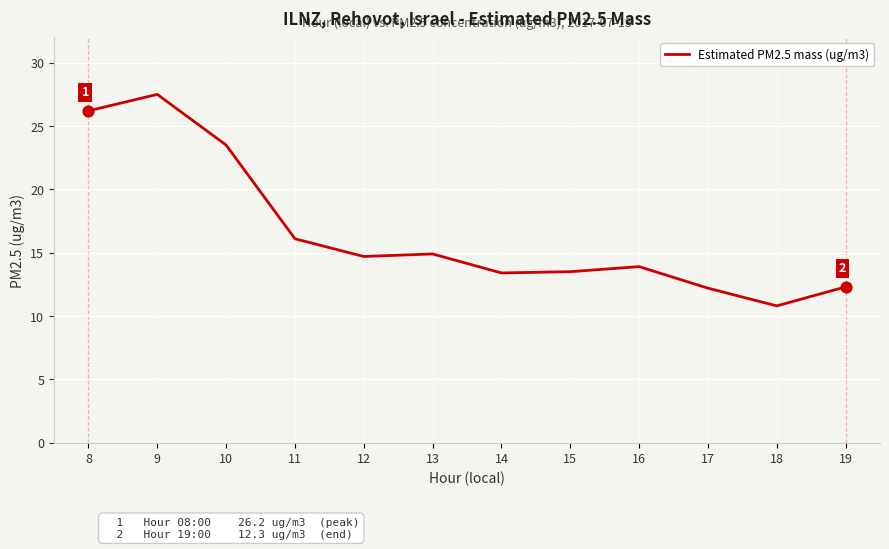

Approximately how many times larger is the value at 16 compared to 18?

1.3